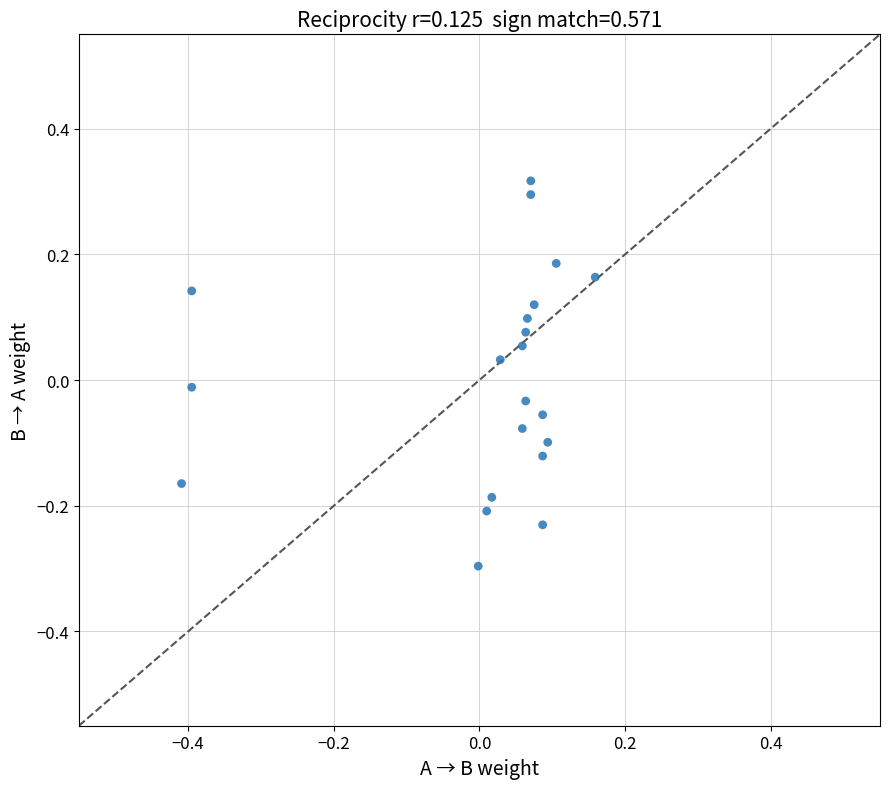

What is the range of X values (max minus min)?

0.6